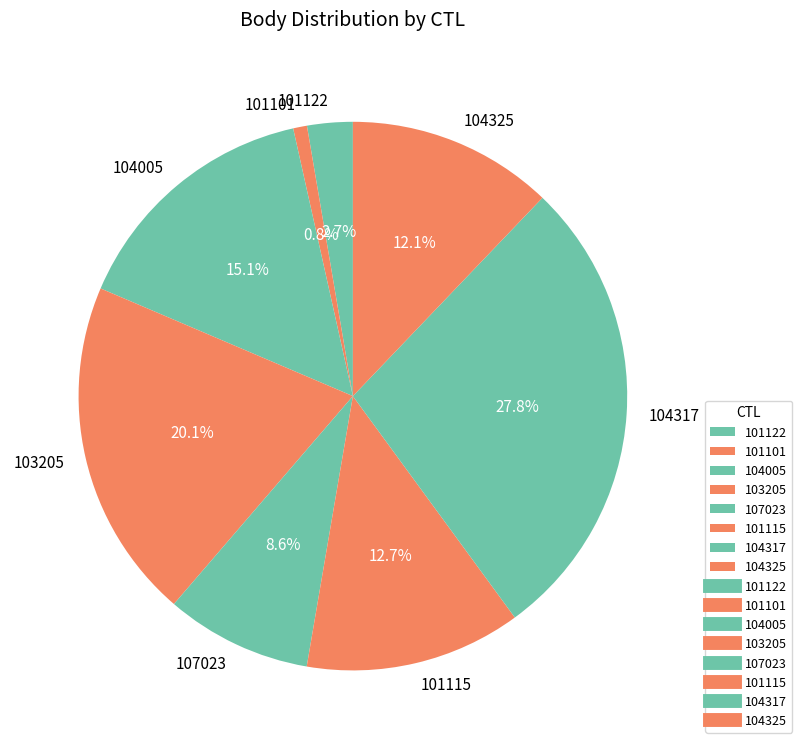

The 101101 slice represents 12% of the pie. True or false?

False